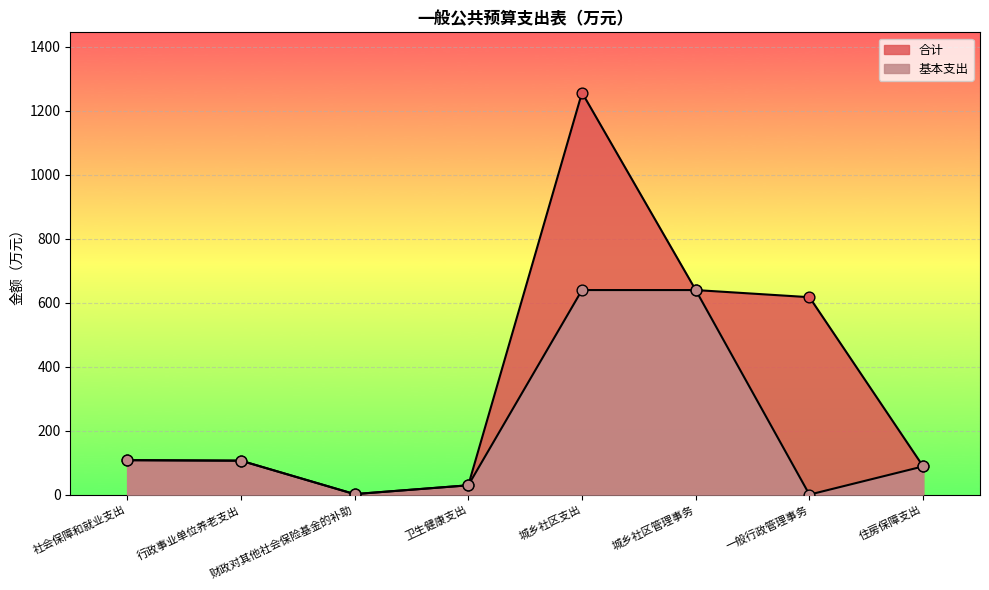

Is the value of 基本支出 at 住房保障支出 greater than the value of 合计 at 城乡社区管理事务?

No